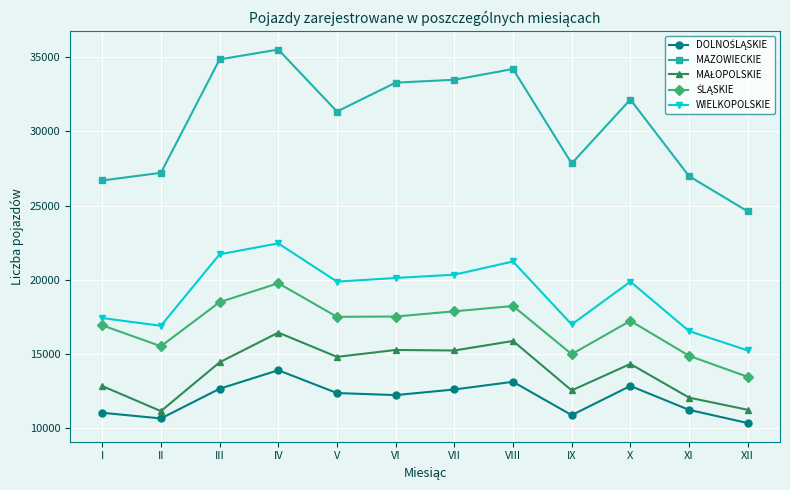

What is the greatest value displayed?

35525